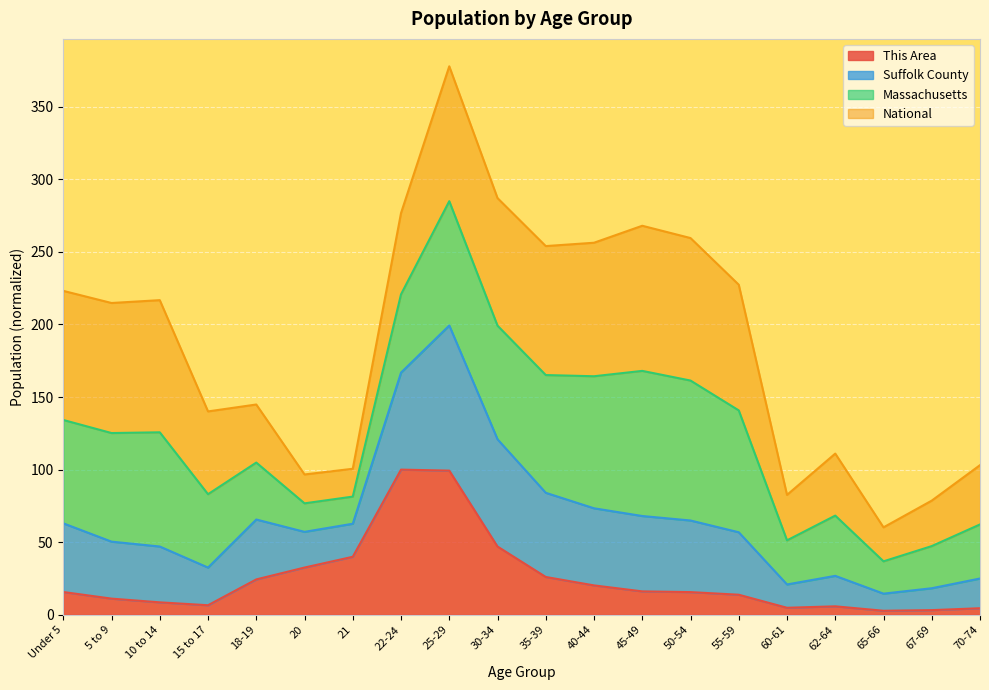

What is the total value across all series at 45-49?

268.0